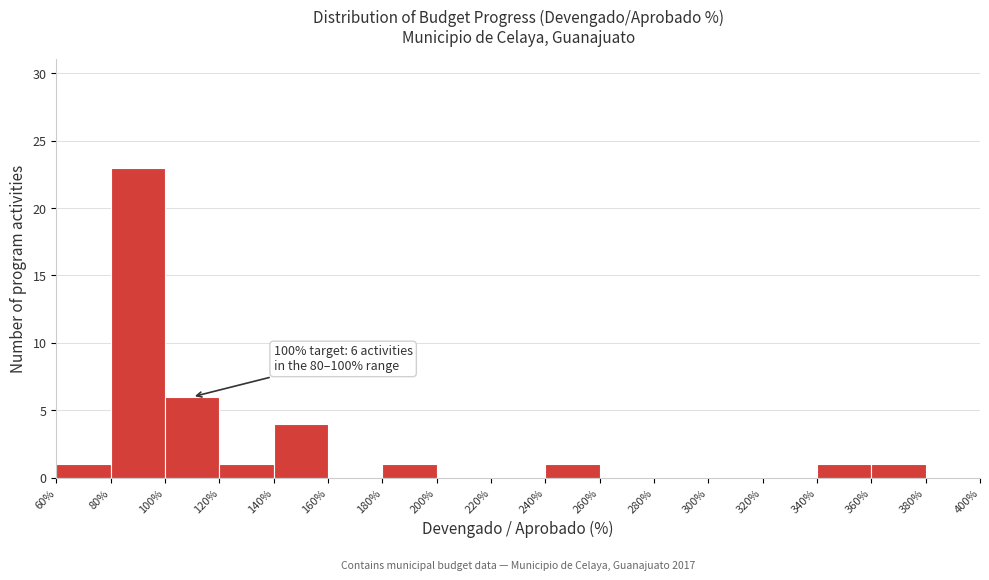

Which range on the x-axis has the tallest bar?

80% to 100%